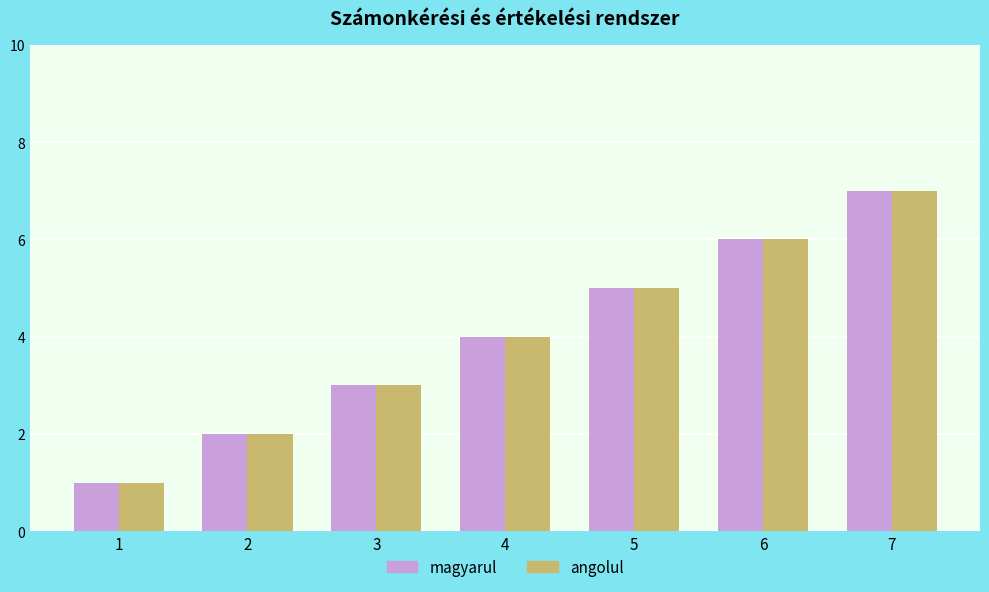

What is the value of the magyarul bar at the 3rd from the left?

3